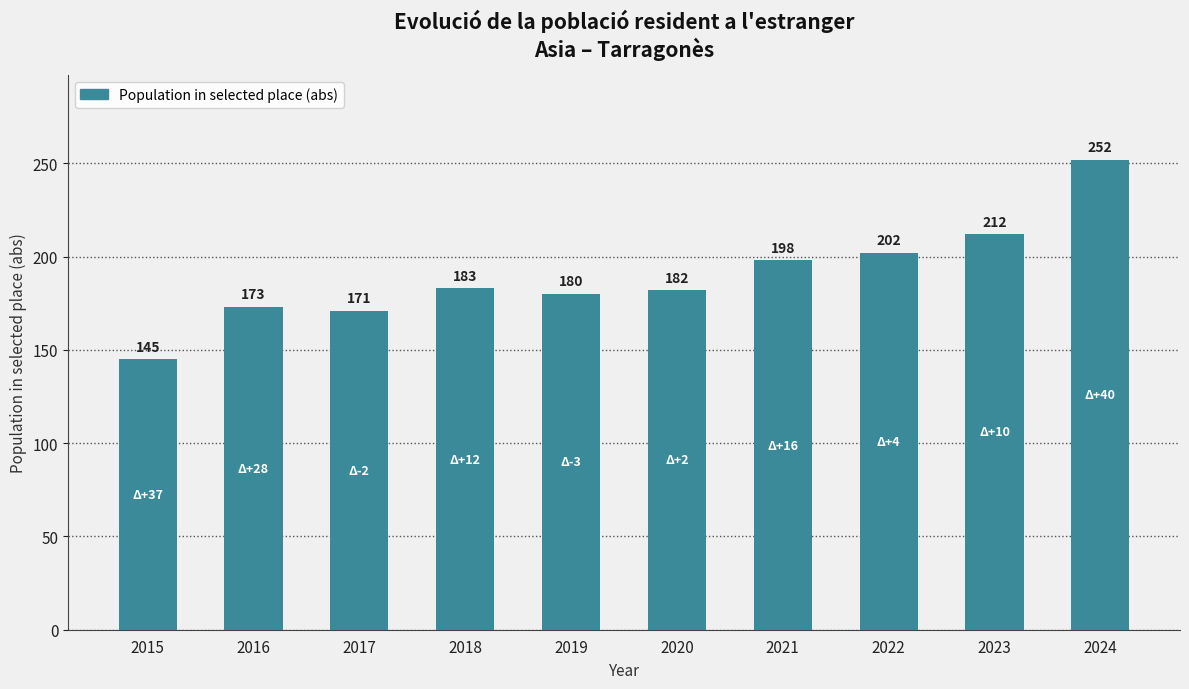

List the labels in order of value, smallest first.

2015, 2017, 2016, 2019, 2020, 2018, 2021, 2022, 2023, 2024